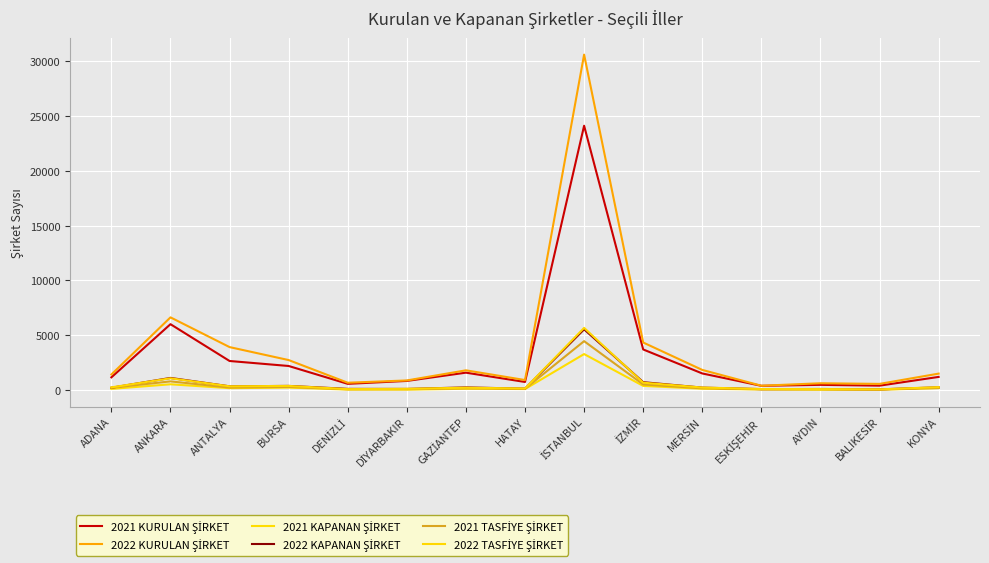

What is the label of the 10th point from the right?

DİYARBAKIR